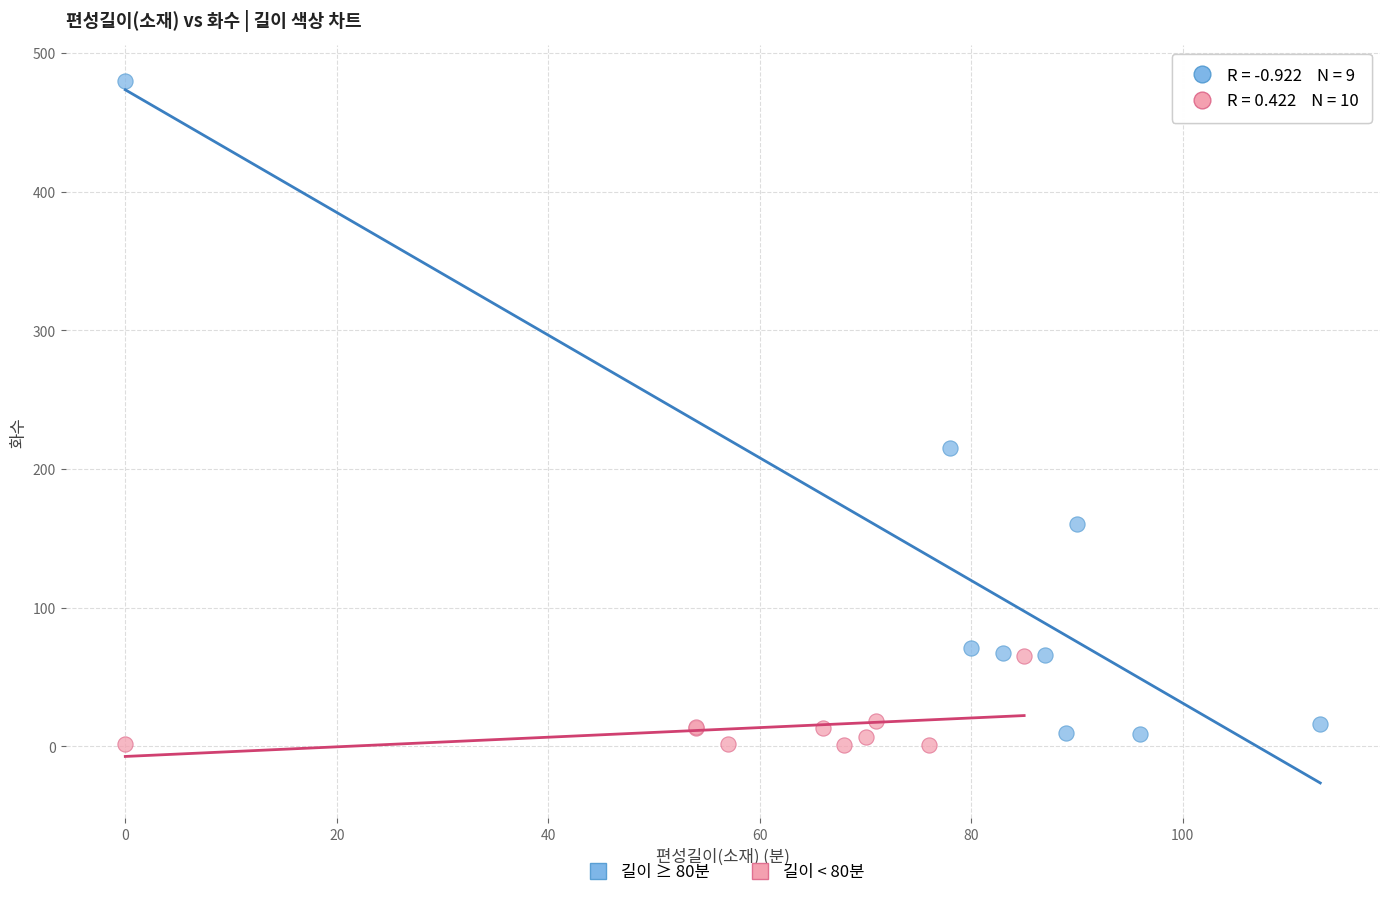

Which series contains the highest Y value?

길이 ≥ 80분